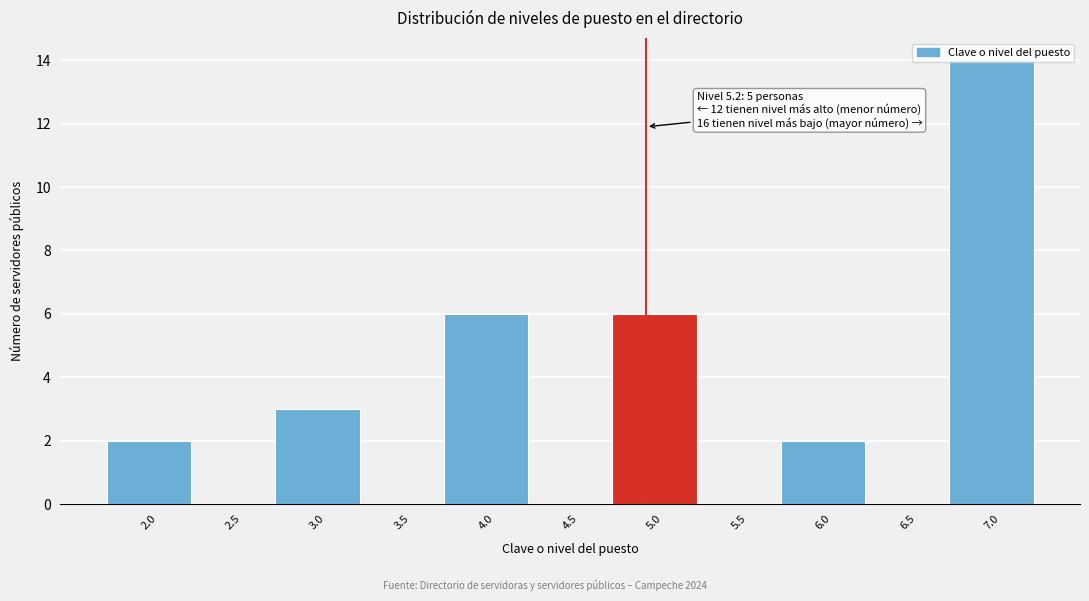

True or false: the data shows 8 at 4.0.

False